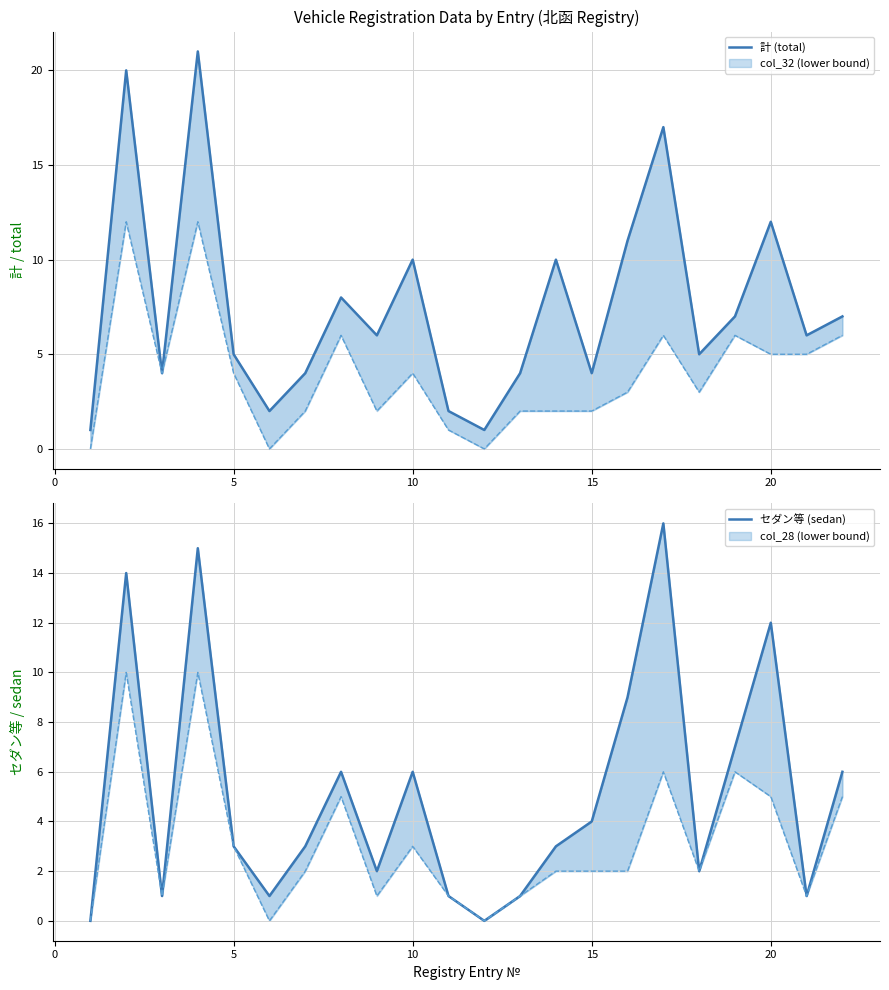

What is the difference between the maximum and minimum values in the セダン等 (sedan) series?

16